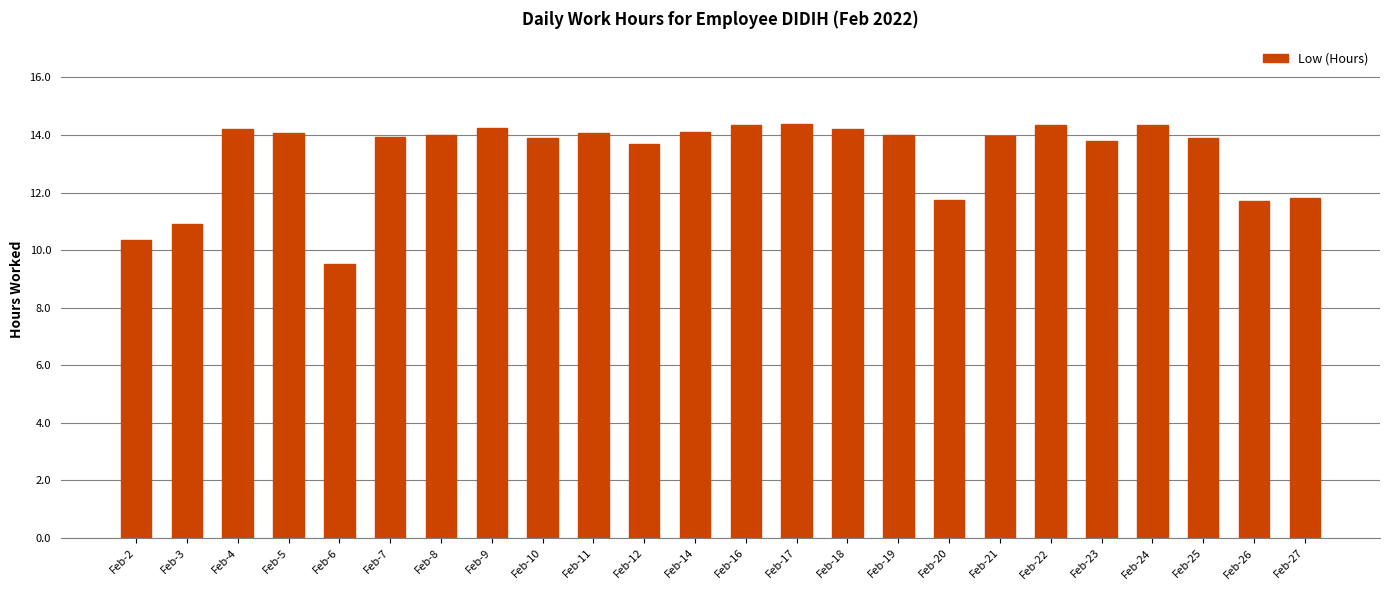

Read the value at Feb-9.

14.2